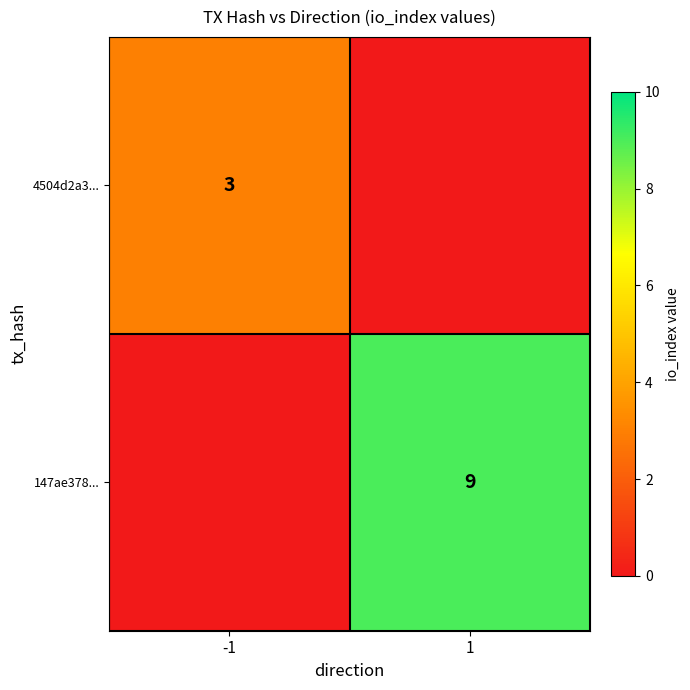

True or false: 4504d2a3... has a value of 1 at -1.

False